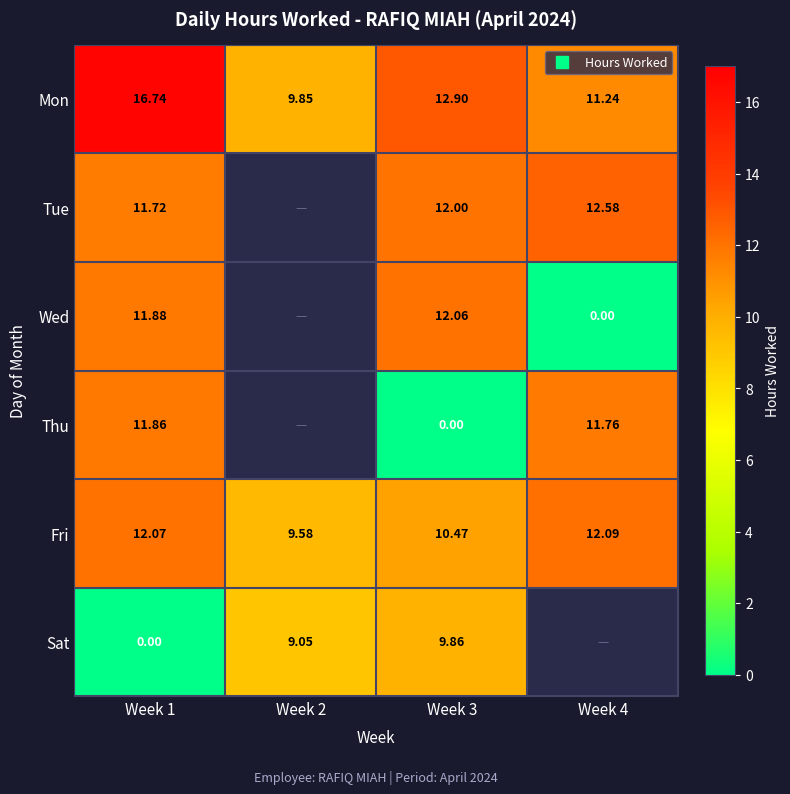

The value of Mon at Week 3 is 21.4. True or false?

False